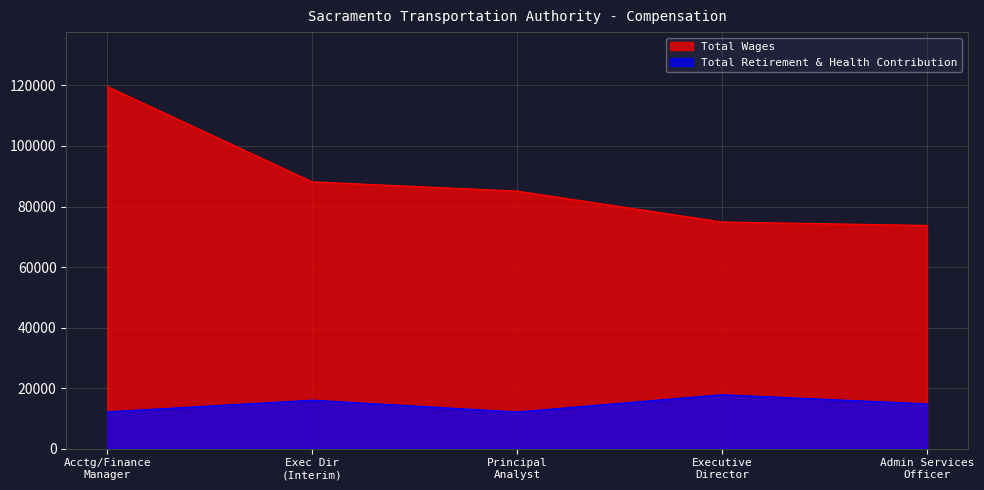

What are all the series names shown in the legend?

Total Wages, Total Retirement & Health Contribution